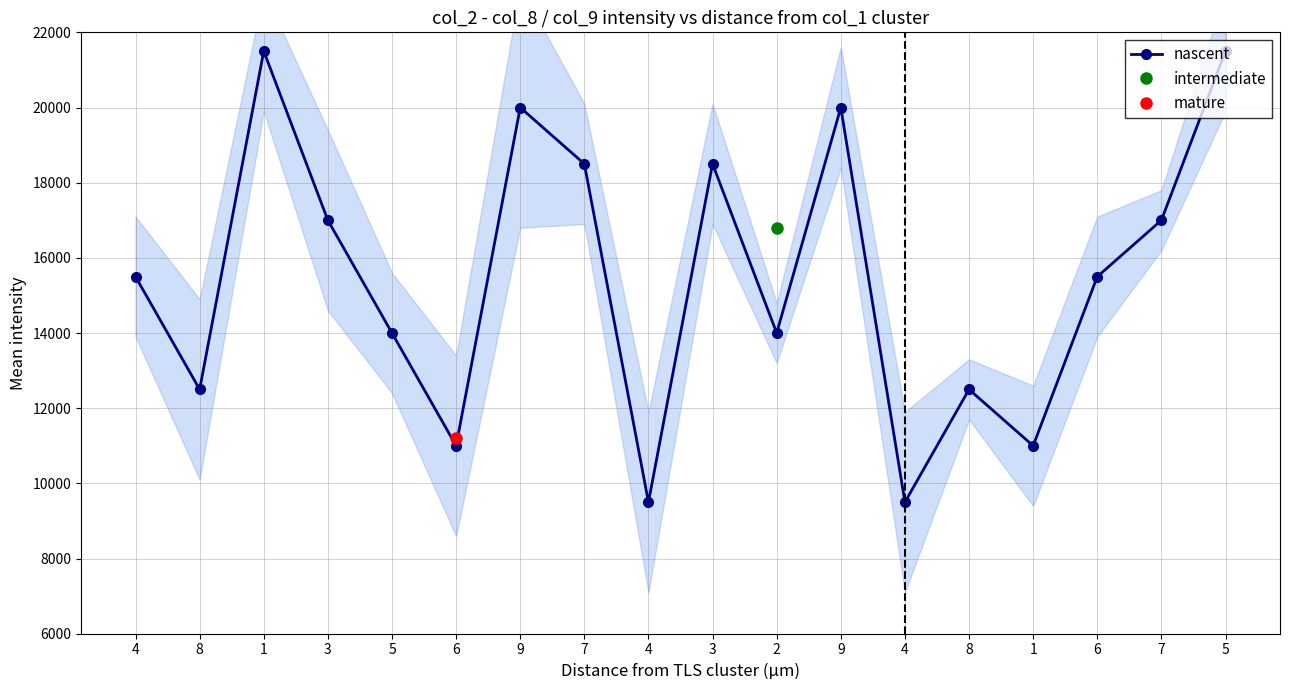

Does the chart display data point markers on the line(s)?

Yes